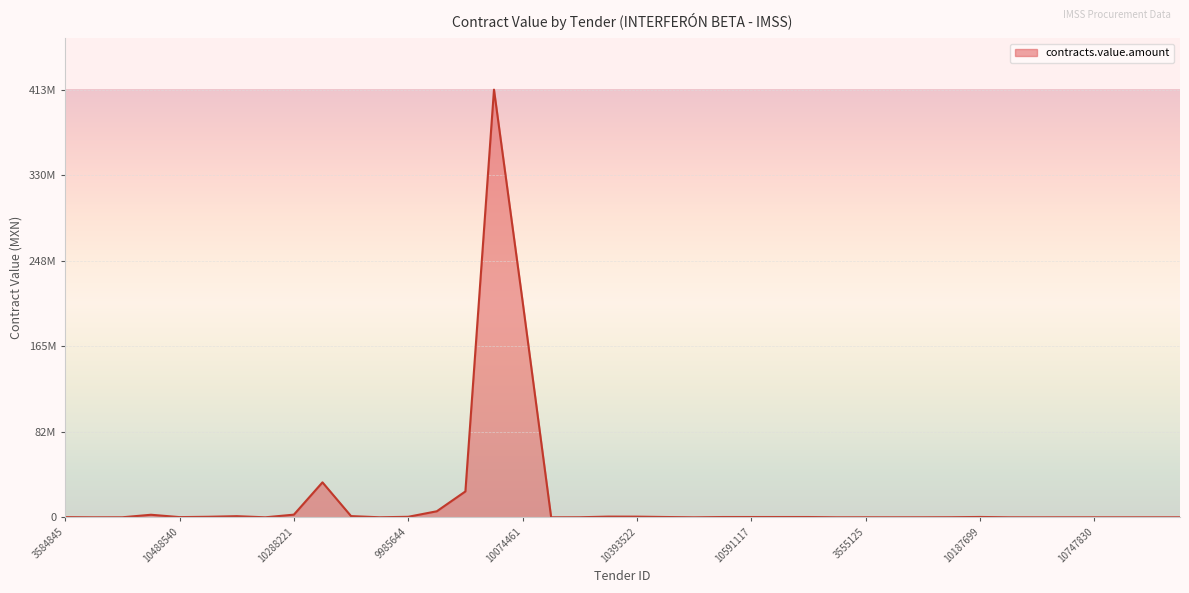

Where is the data nearest to the value 206821475?

10074461